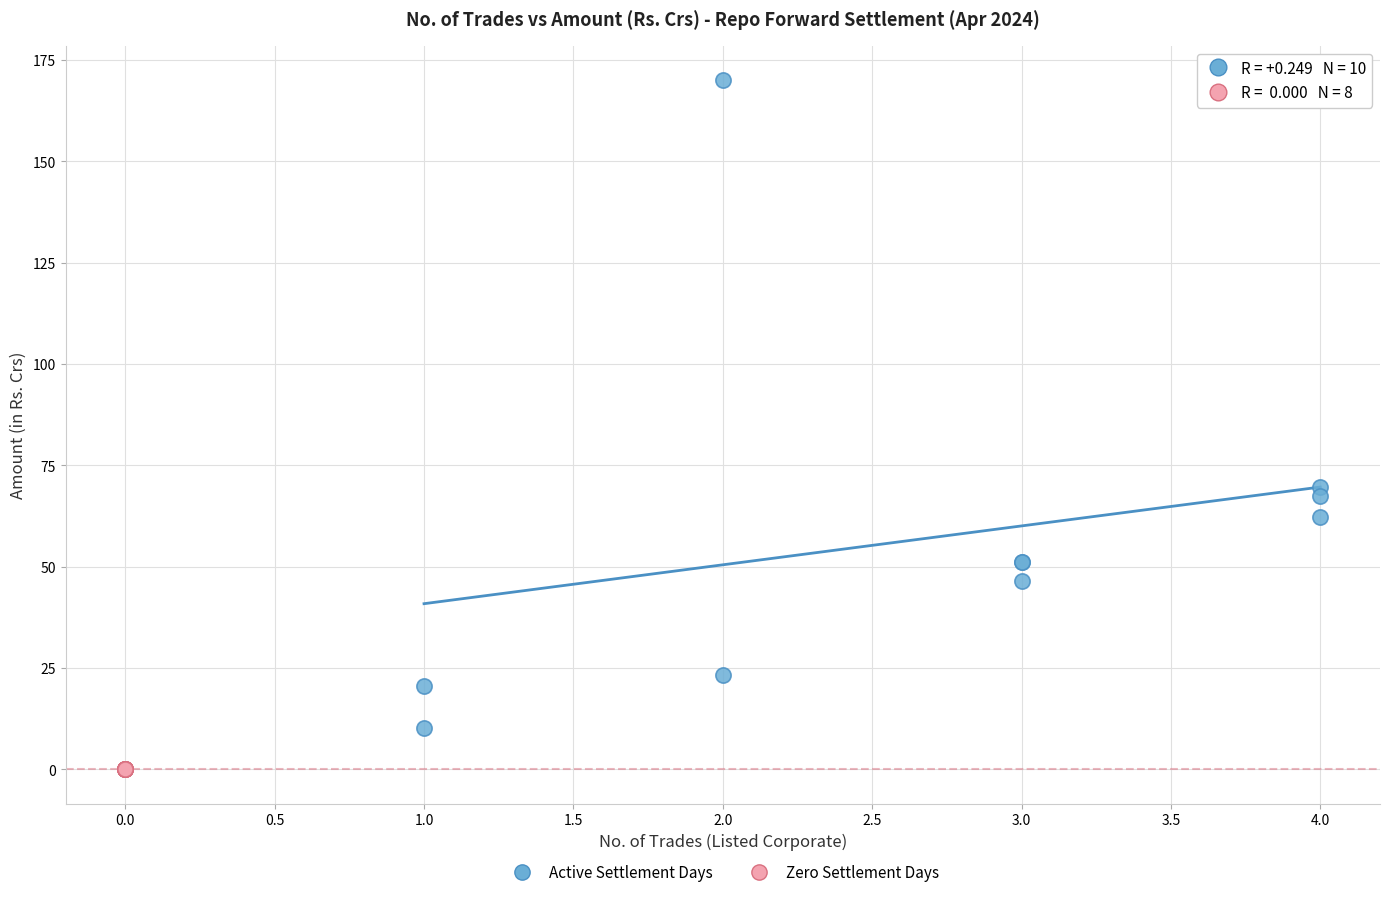

Which series contains the highest Y value?

Active Settlement Days